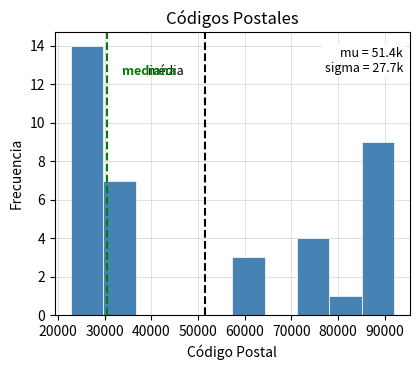

Over which range of the x-axis is the bar tallest?

23000 to 30000